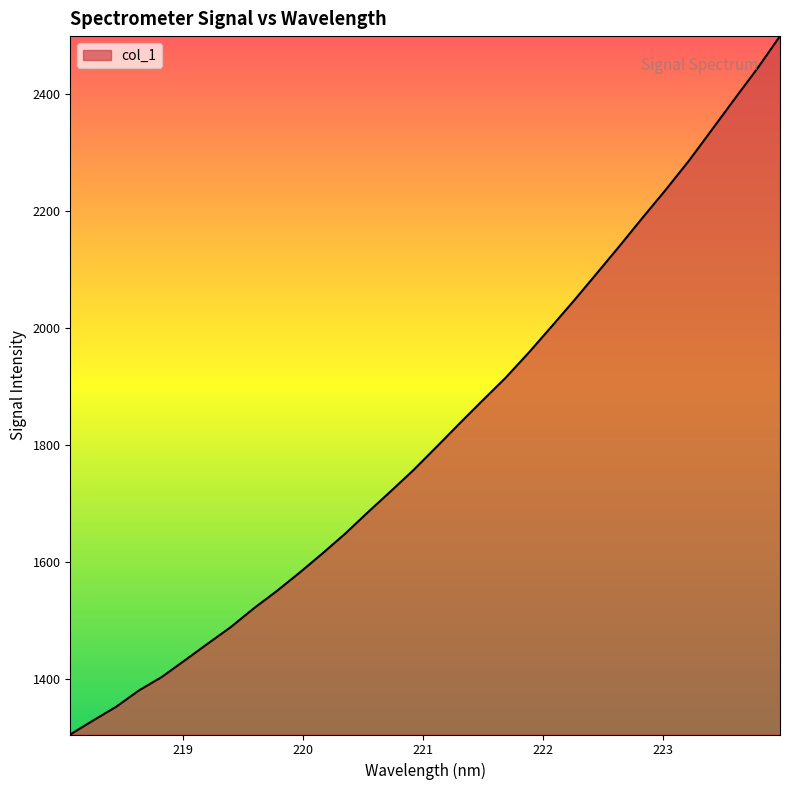

What is the minimum value shown in the chart?

1305.8